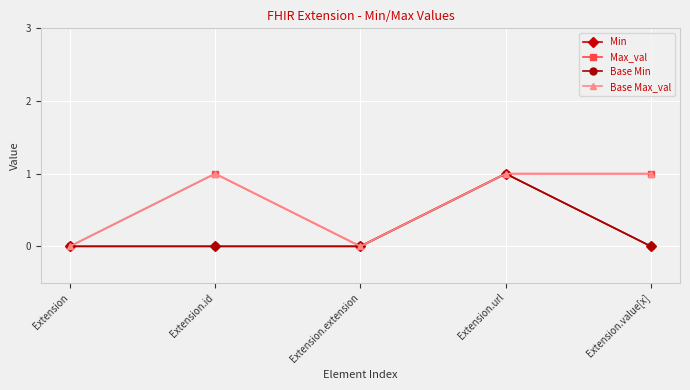

At which label does Base Min reach its peak?

Extension.url